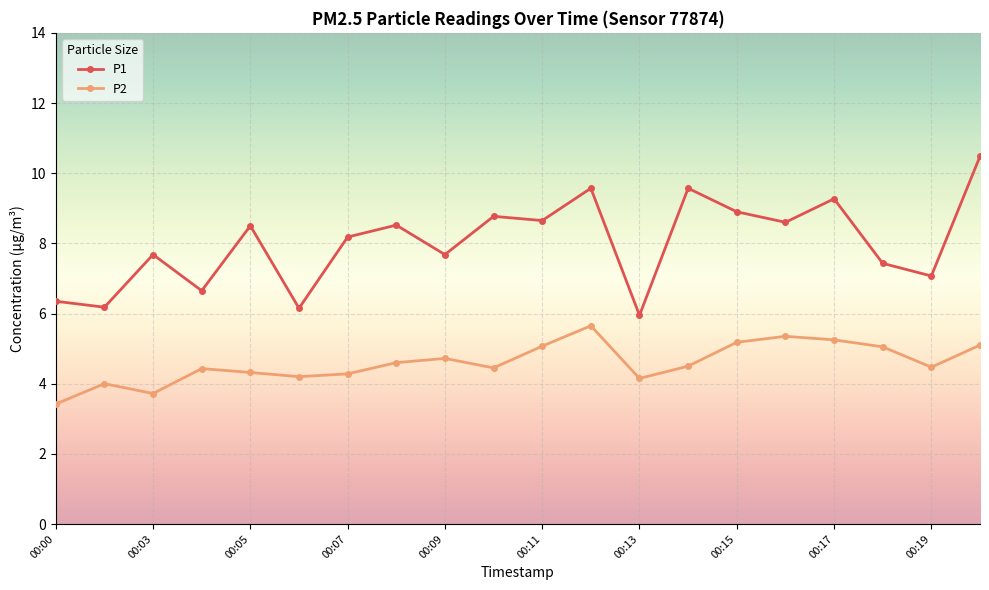

How many categories are shown in the chart?

20